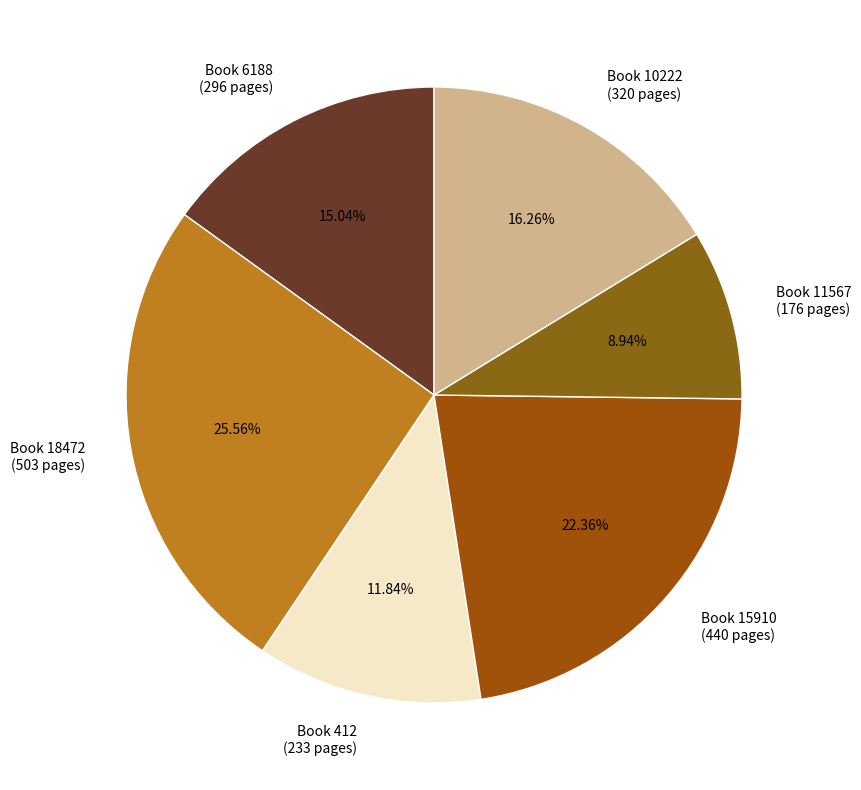

Between Book 412 (233 pages) and Book 18472 (503 pages), which is larger?

Book 18472 (503 pages)